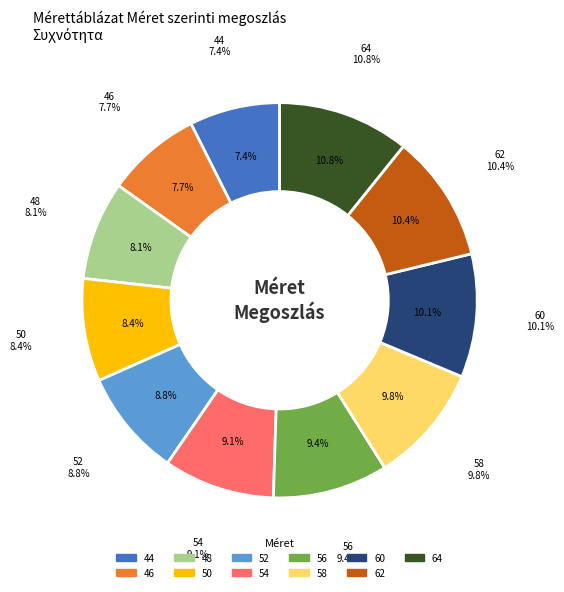

Combined, what portion of the pie is 44 and 50?

15.8%